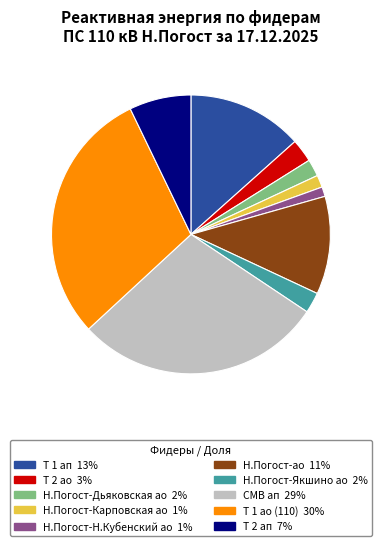

Is there a majority slice in this chart?

No